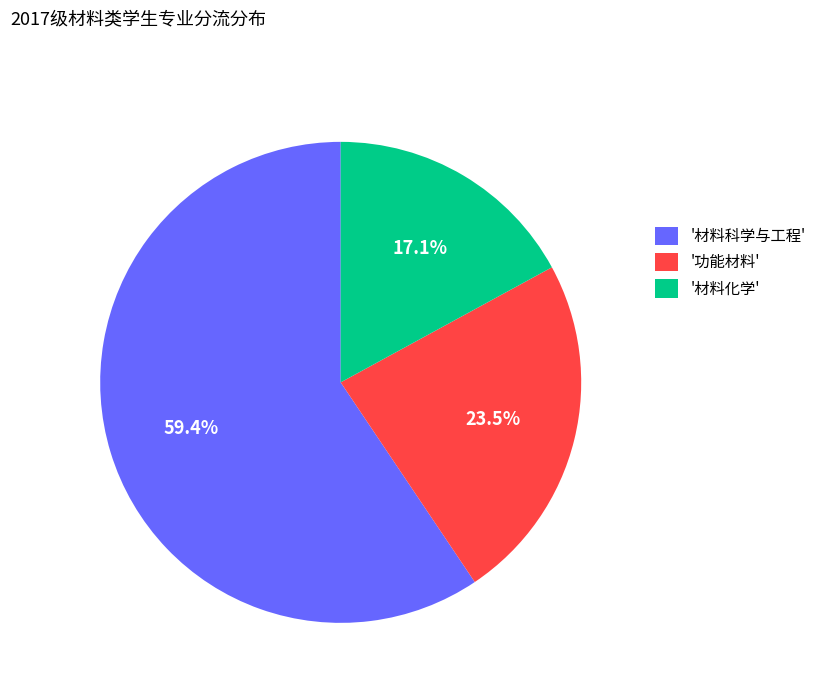

Which slice is the smallest?

'材料化学'